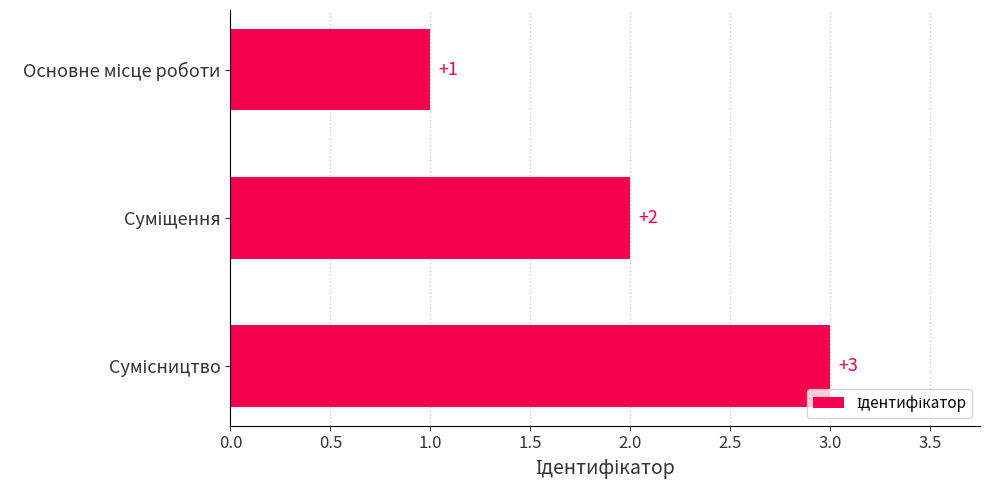

How many data points does each series have?

3